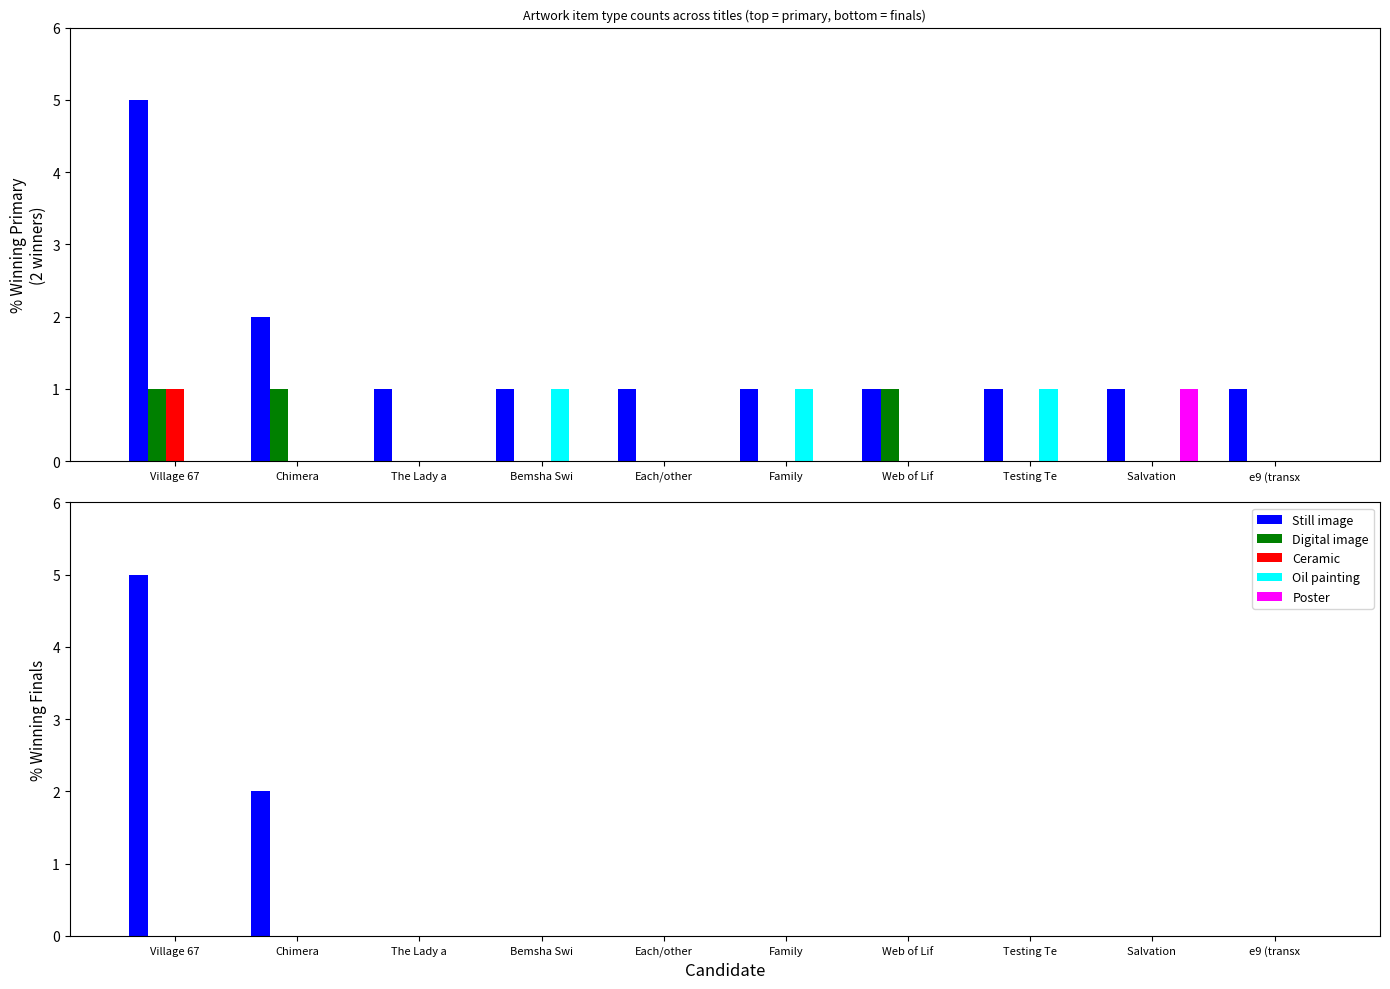

At how many categories does at least one series exceed 1?

2